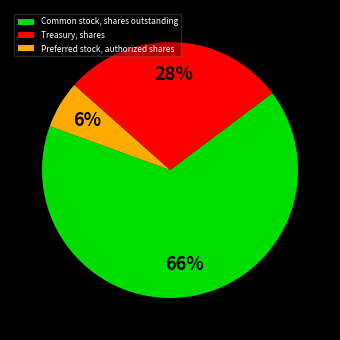

To the nearest percent, what is the difference between the largest and smallest slice percentages?

60%